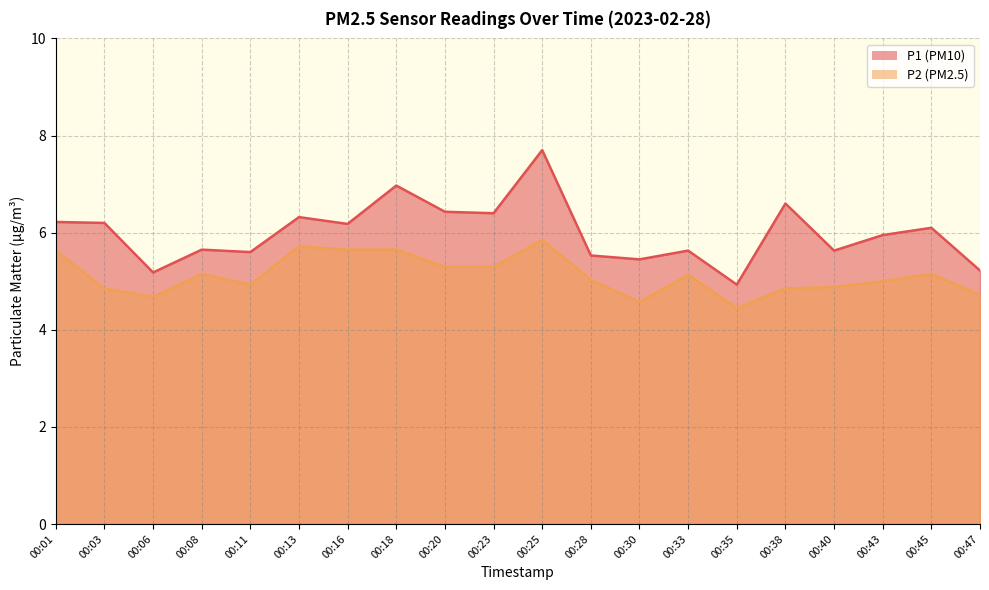

Reading right to left, what are all the values shown in this chart?

P1: 00:47=5.2	00:45=6.1	00:43=6.0	00:40=5.6	00:38=6.6	00:35=4.9	00:33=5.6	00:30=5.5	00:28=5.5	00:25=7.7	00:23=6.4	00:20=6.4	00:18=7.0	00:16=6.2	00:13=6.3	00:11=5.6	00:08=5.7	00:06=5.2	00:03=6.2	00:01=6.2
P2: 00:47=4.7	00:45=5.2	00:43=5.0	00:40=4.9	00:38=4.8	00:35=4.5	00:33=5.1	00:30=4.6	00:28=5.0	00:25=5.8	00:23=5.3	00:20=5.3	00:18=5.7	00:16=5.7	00:13=5.7	00:11=4.9	00:08=5.2	00:06=4.7	00:03=4.8	00:01=5.6